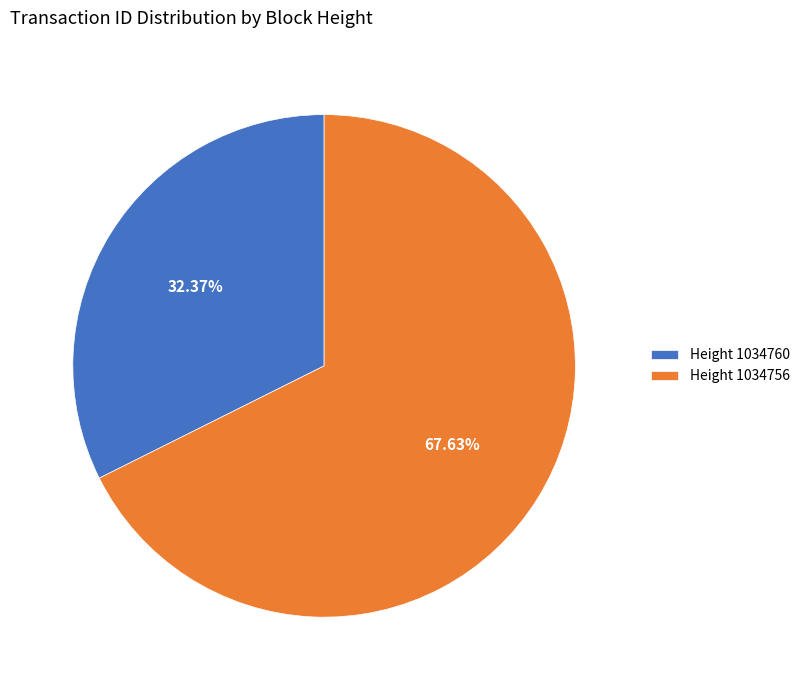

Which category has the smallest portion of the pie?

Height 1034760